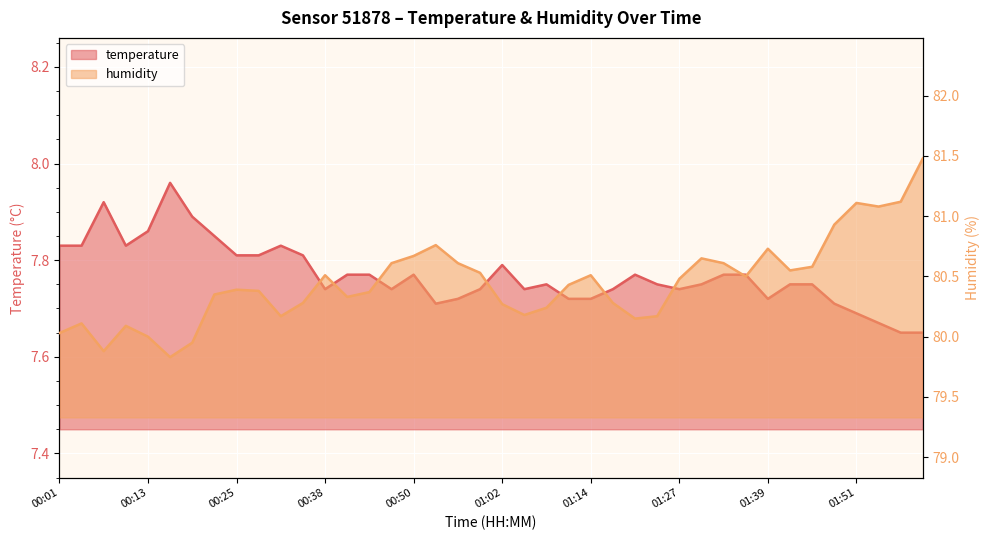

List the series in order of their peak value, lowest first.

temperature, humidity